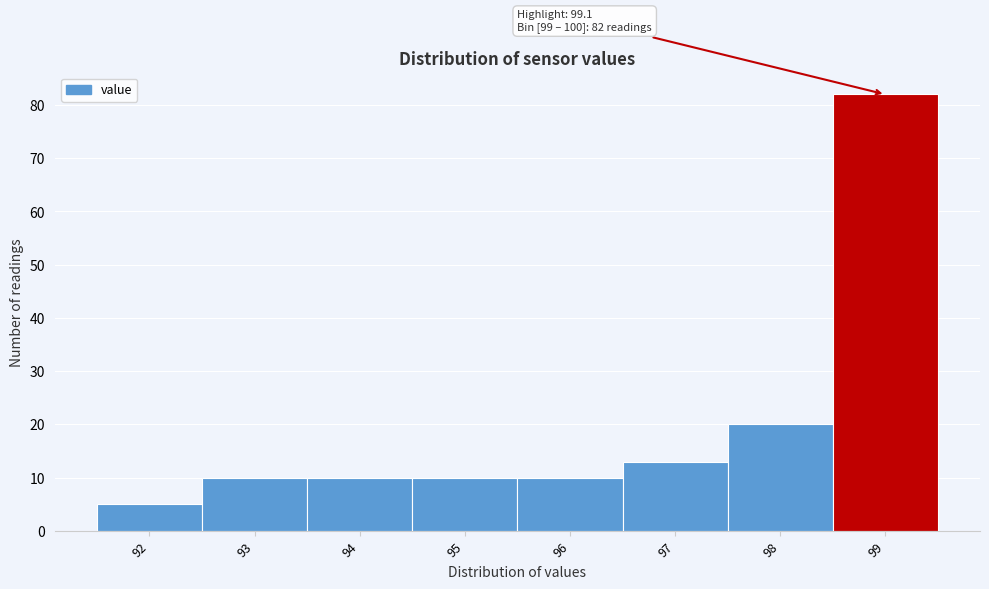

Reading left to right, extract all data points from this chart.

92=5	93=10	94=10	95=10	96=10	97=13	98=20	99=82